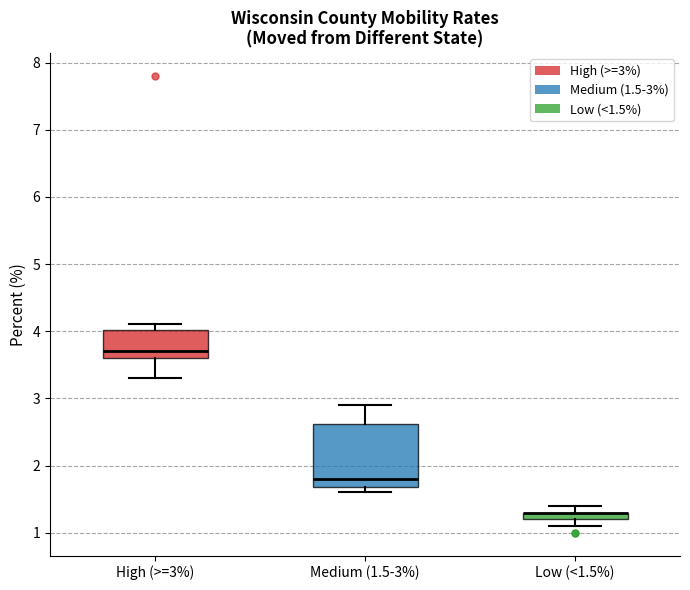

Which box is the tallest, from its lower edge to its upper edge?

Medium (1.5-3%)